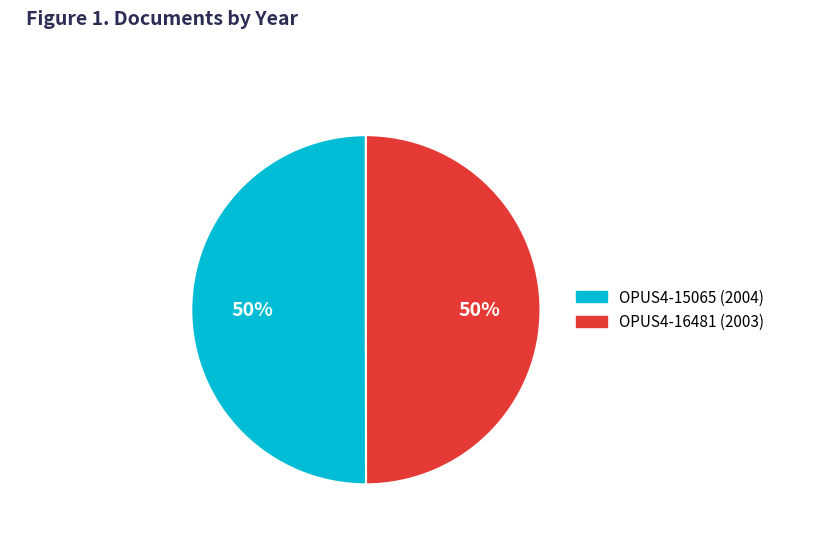

To the nearest percent, what portion does OPUS4-16481 represent?

50%